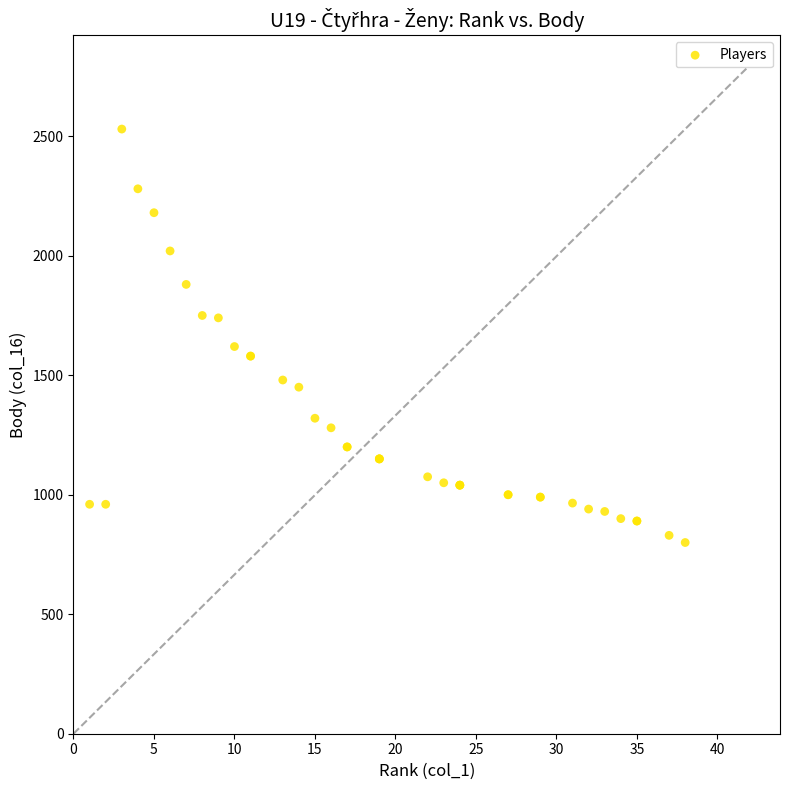

What Y value in the scatter plot is closest to 1665?

1620